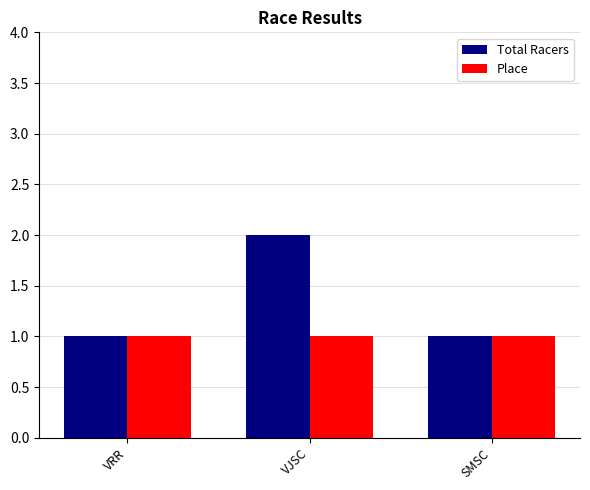

Which series has the largest range (max minus min)?

Total Racers